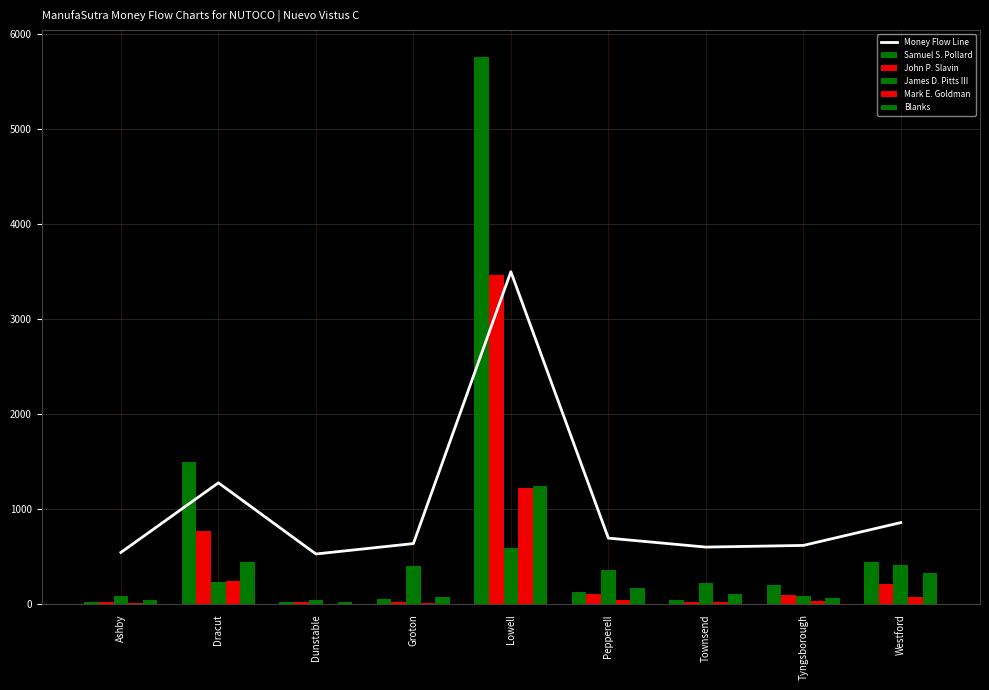

What is the average value of the John P. Slavin series?

526.6